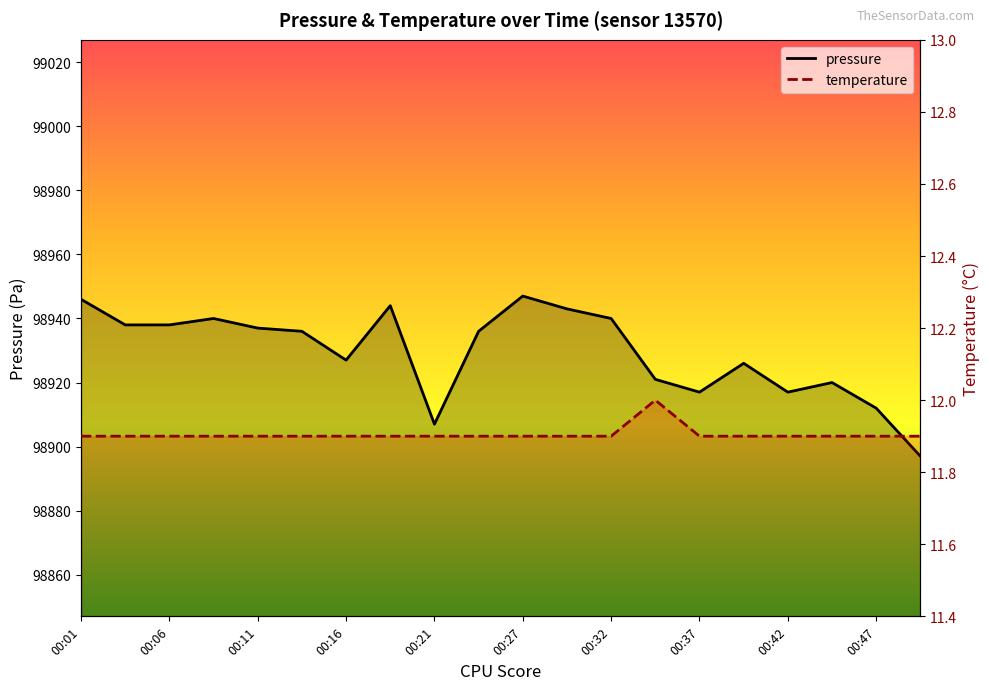

Reading right to left, transcribe all the data shown in this chart.

pressure: 98897.0	98912.0	98920.0	98917.0	98926.0	98917.0	98921.0	98940.0	98943.0	98947.0	98936.0	98907.0	98944.0	98927.0	98936.0	98937.0	98940.0	98938.0	98938.0	98946.0
temperature: 11.9	11.9	11.9	11.9	11.9	11.9	12.0	11.9	11.9	11.9	11.9	11.9	11.9	11.9	11.9	11.9	11.9	11.9	11.9	11.9